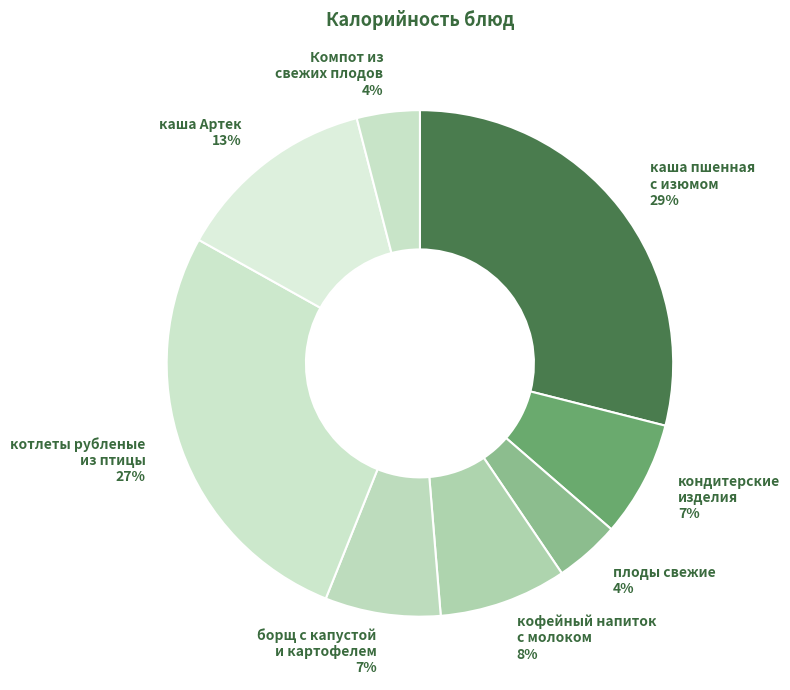

Approximately how many times larger is the value at кондитерские изделия 7% compared to Компот из свежих плодов 4%?

1.8